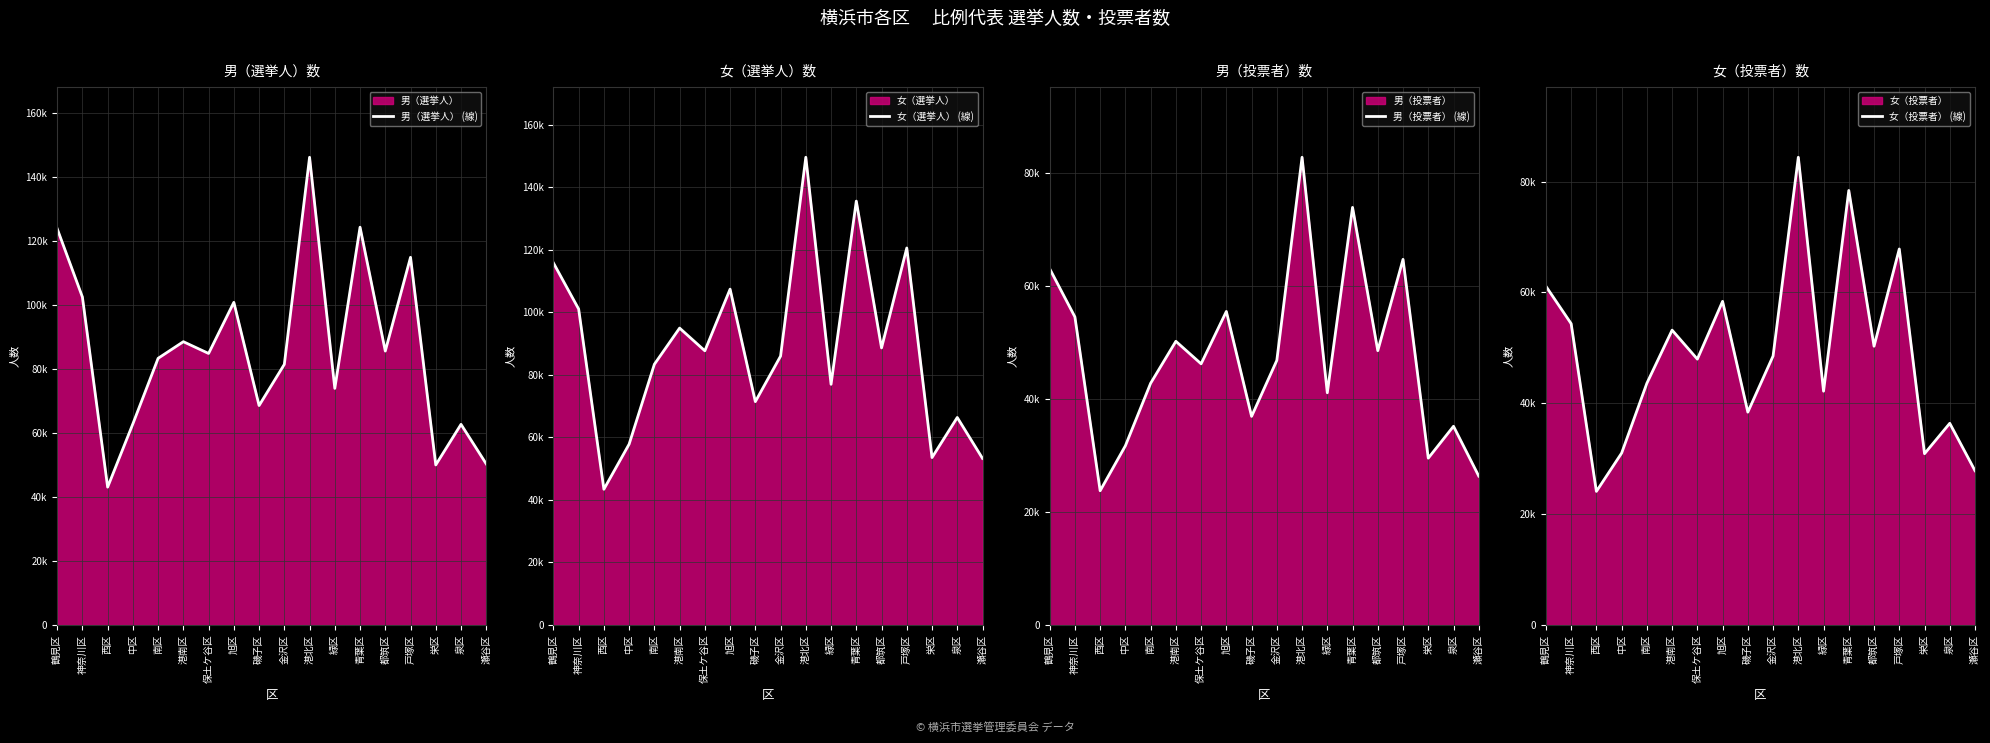

Reading left to right, transcribe all the data shown in this chart.

男（選挙人） (線): 123962	102579	43113	62916	83400	88600	84919	100910	68627	81509	146280	73997	124409	85667	114993	50061	62748	50375
女（選挙人） (線): 115764	101010	43393	57812	83348	94916	87658	107368	71395	85957	149531	76943	135519	88583	120527	53525	66341	53261
男（投票者） (線): 63100	54560	23771	31728	42801	50237	46250	55521	36943	46853	82826	41117	73951	48576	64748	29539	35188	26367
女（投票者） (線): 61110	54359	24096	31008	43604	53189	47961	58380	38398	48525	84375	42174	78386	50287	67831	30896	36380	27831